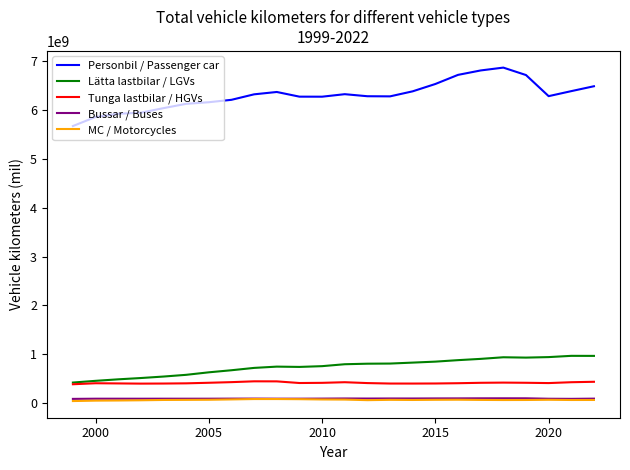

Which series has the widest spread of values?

Personbil / Passenger car